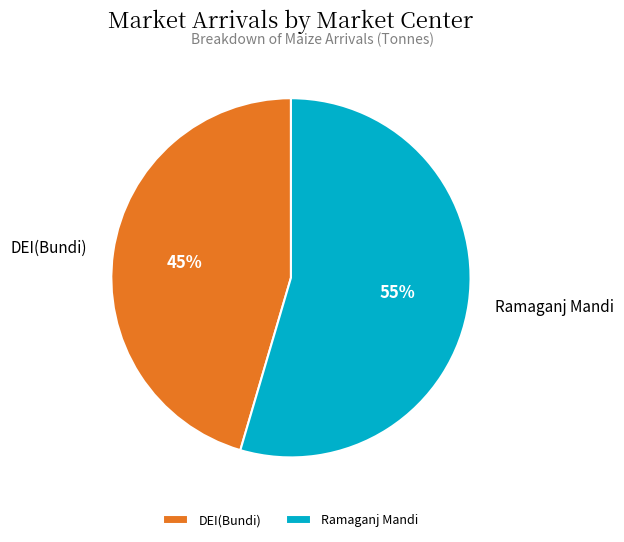

To the nearest percent, what portion does Ramaganj Mandi represent?

55%